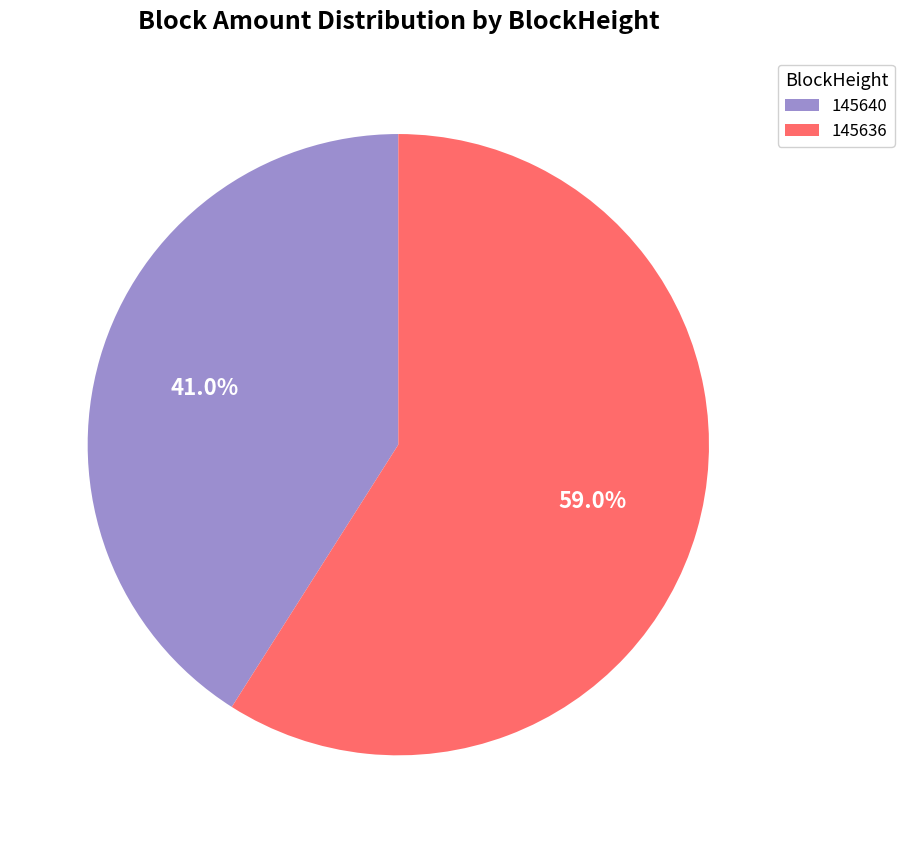

Approximately how many times larger is the value at 145636 compared to 145640?

1.4